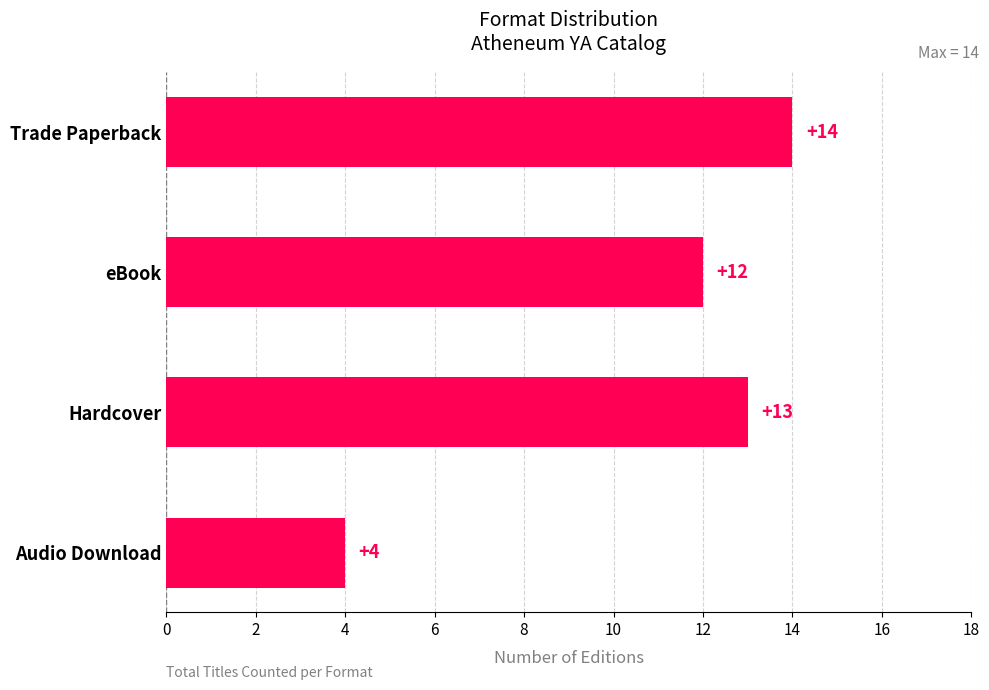

List the labels in order of value, smallest first.

Audio Download, eBook, Hardcover, Trade Paperback